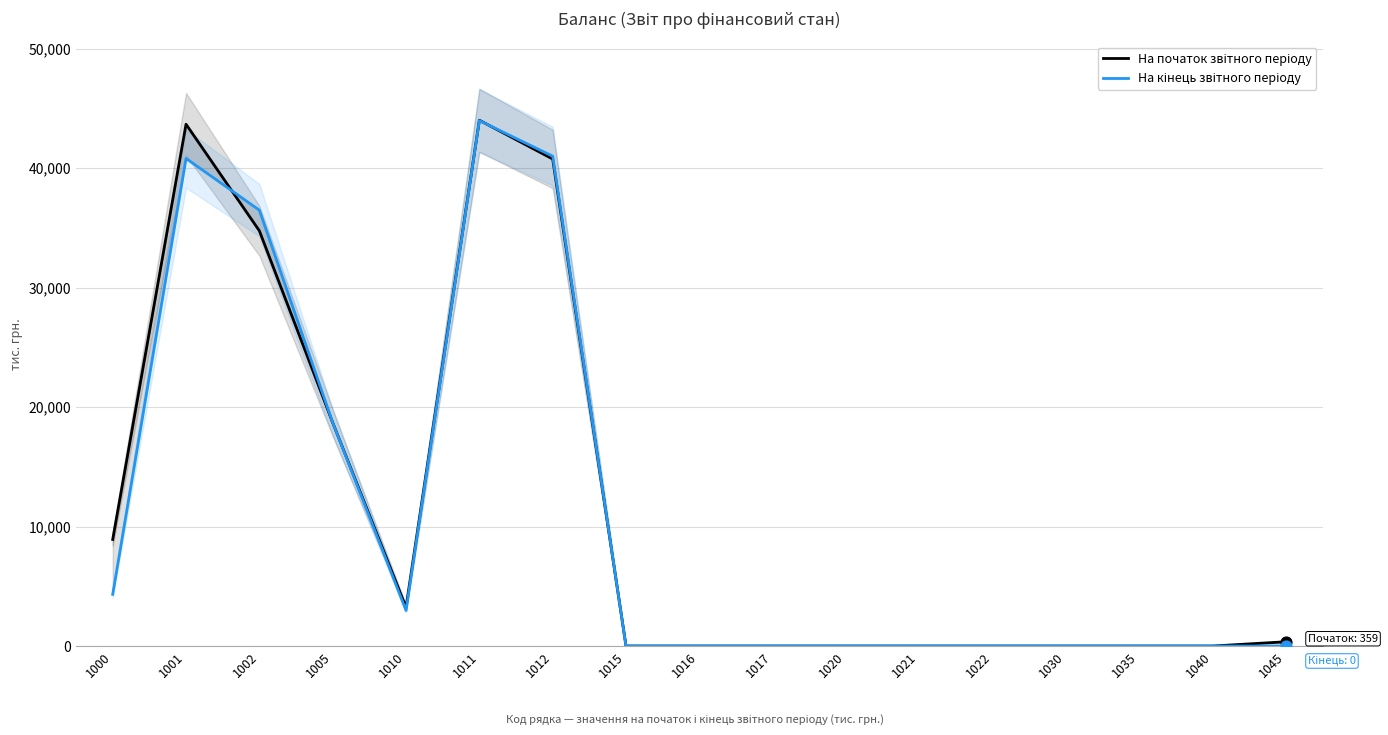

Which series reaches the maximum Y coordinate?

На початок звітного періоду